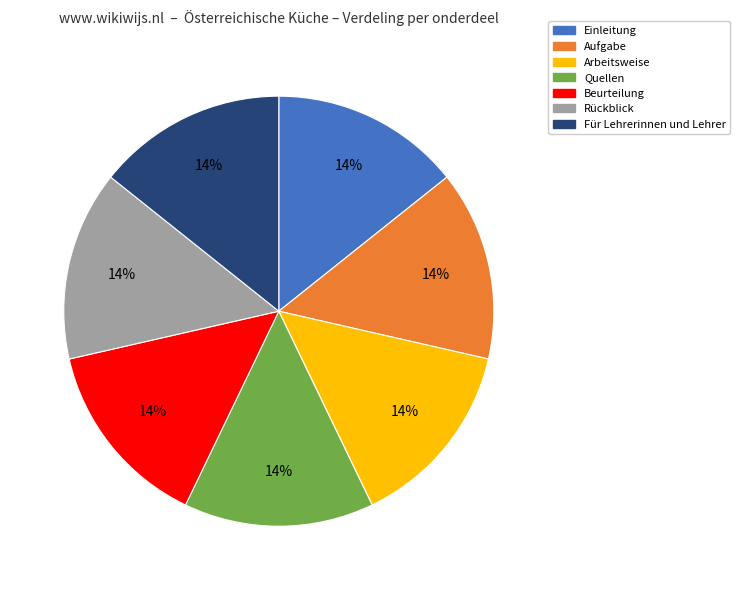

True or false: Quellen accounts for 14% of the total.

True